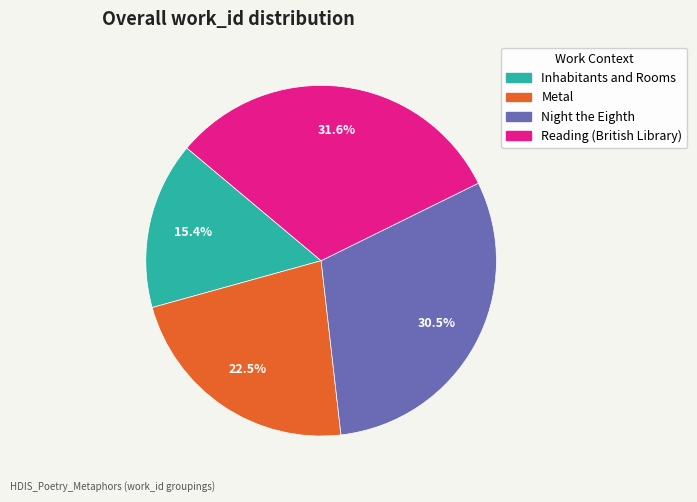

To the nearest percent, what is the combined percentage of Inhabitants and Rooms and Night the Eighth?

46%